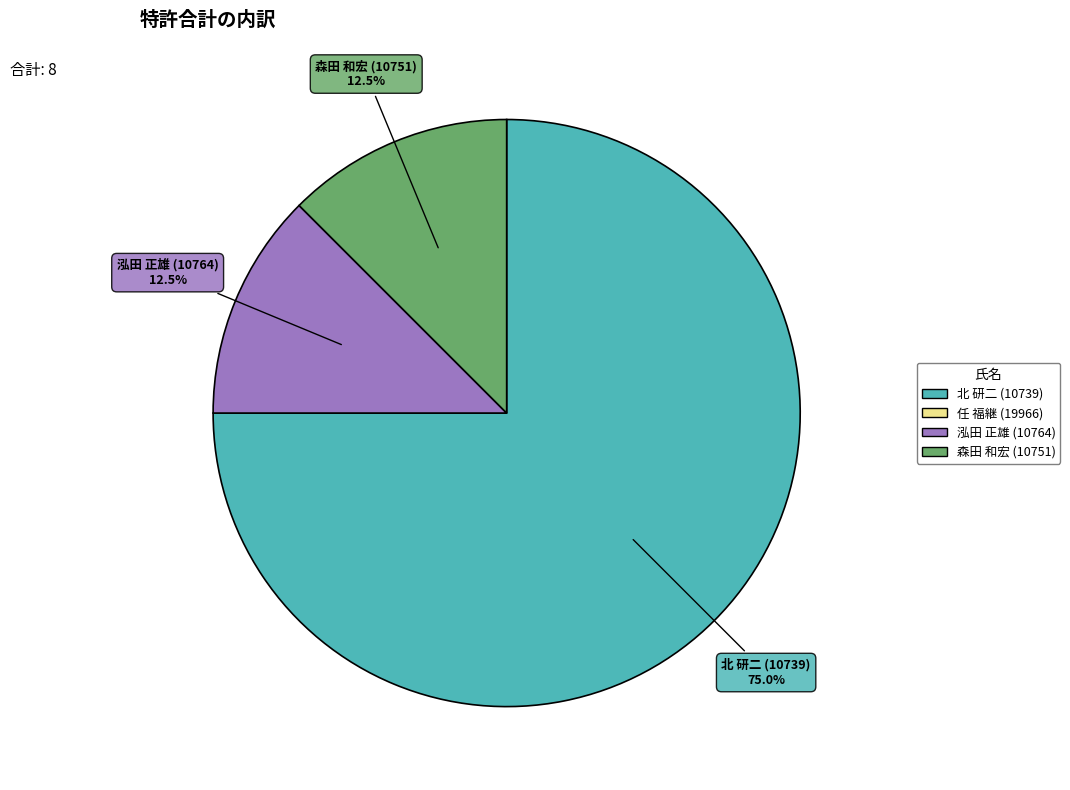

Does any single category account for the majority?

Yes